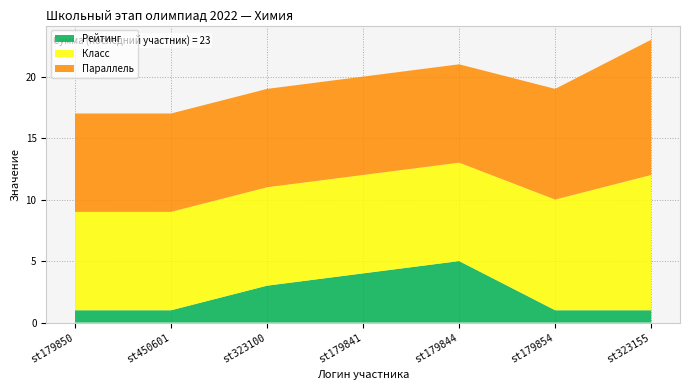

Reading right to left, list all the values displayed in this chart.

Рейтинг: st323155=1	st179854=1	st179844=5	st179841=4	st323100=3	st450601=1	st179850=1
Класс: st323155=11	st179854=9	st179844=8	st179841=8	st323100=8	st450601=8	st179850=8
Параллель: st323155=11	st179854=9	st179844=8	st179841=8	st323100=8	st450601=8	st179850=8